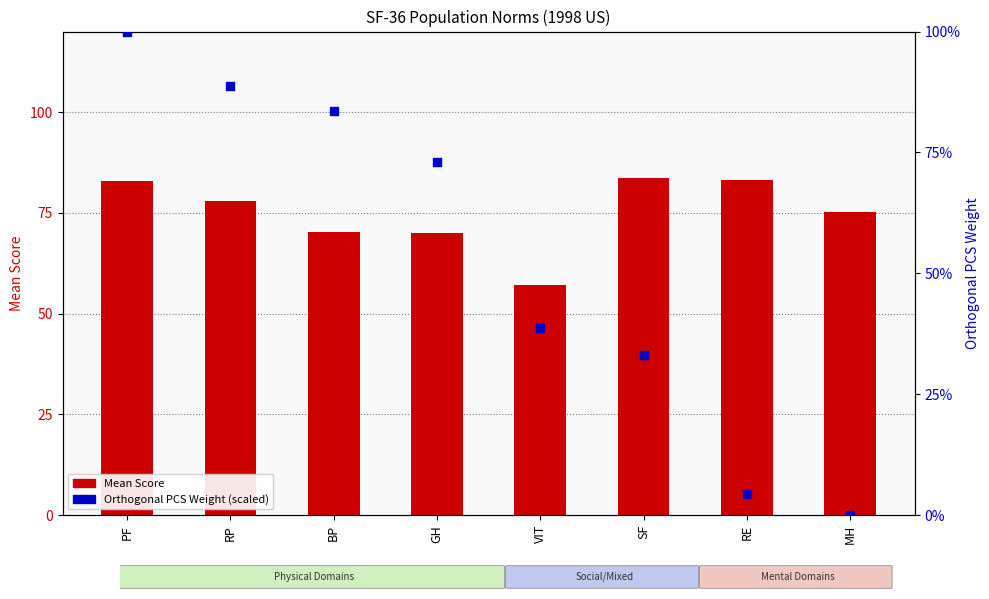

What is the total value across all series at RP?

166.6